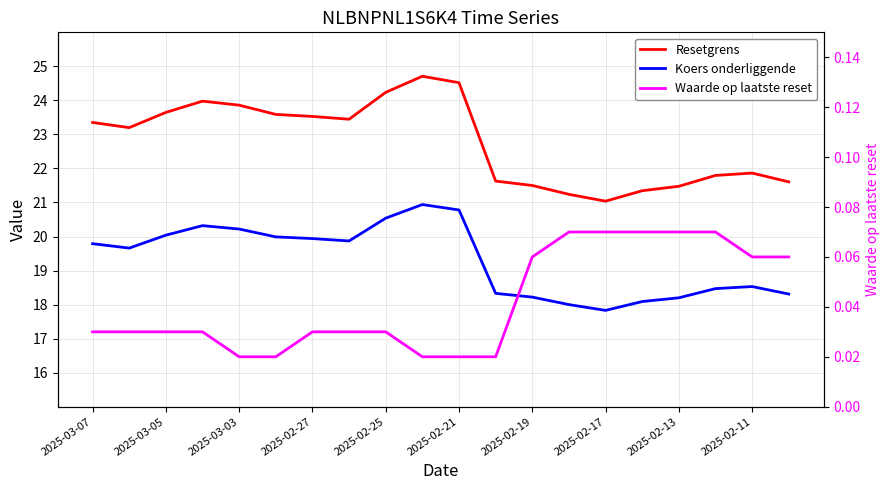

What is the spread (max minus min) of values at 2025-02-11?

21.8